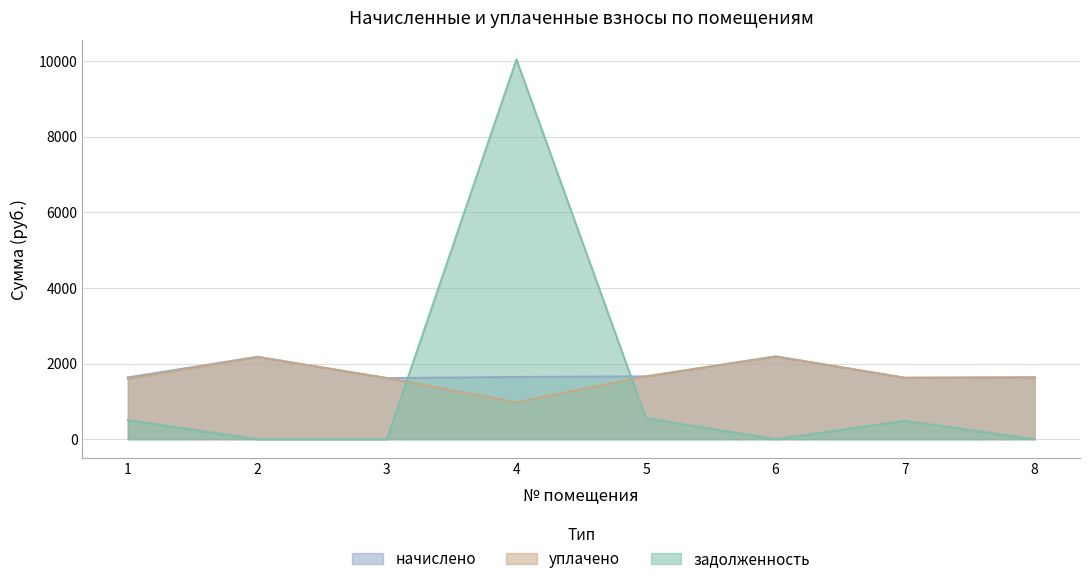

Rank the categories by уплачено value from highest to lowest.

6, 2, 5, 8, 7, 3, 1, 4